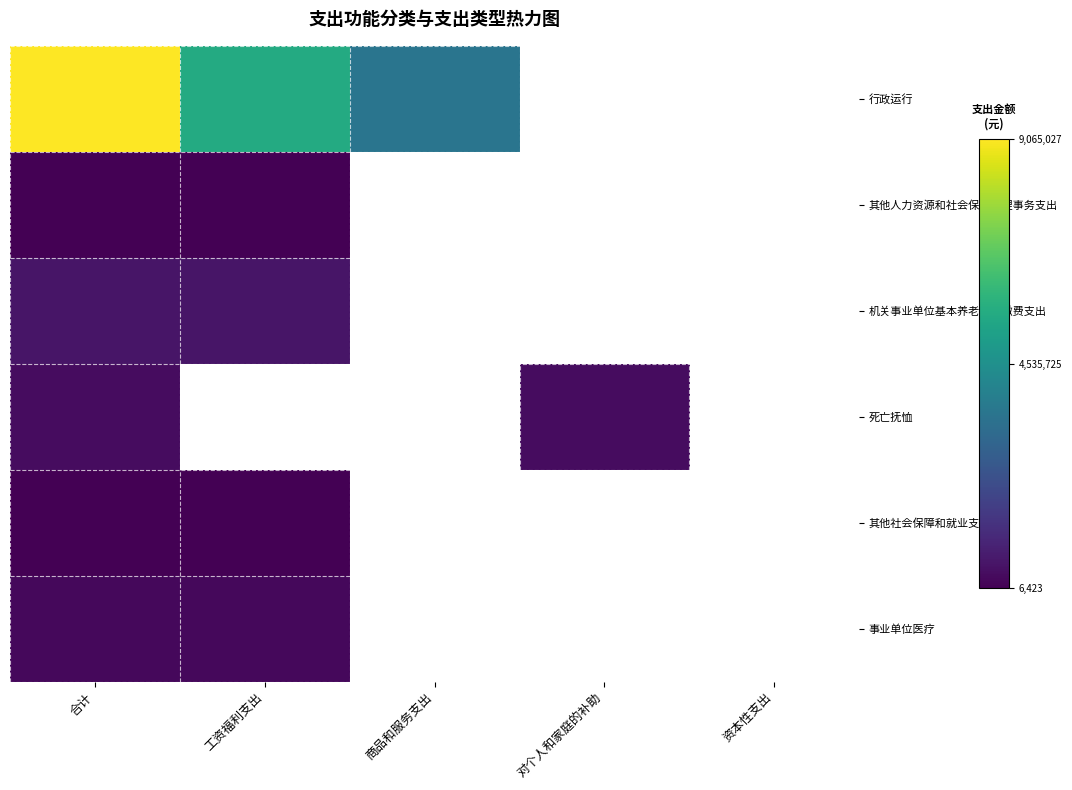

List the series in order of their peak value, lowest first.

其他人力资源和社会保障管理事务支出, 其他社会保障和就业支出, 事业单位医疗, 死亡抚恤, 机关事业单位基本养老保险缴费支出, 行政运行